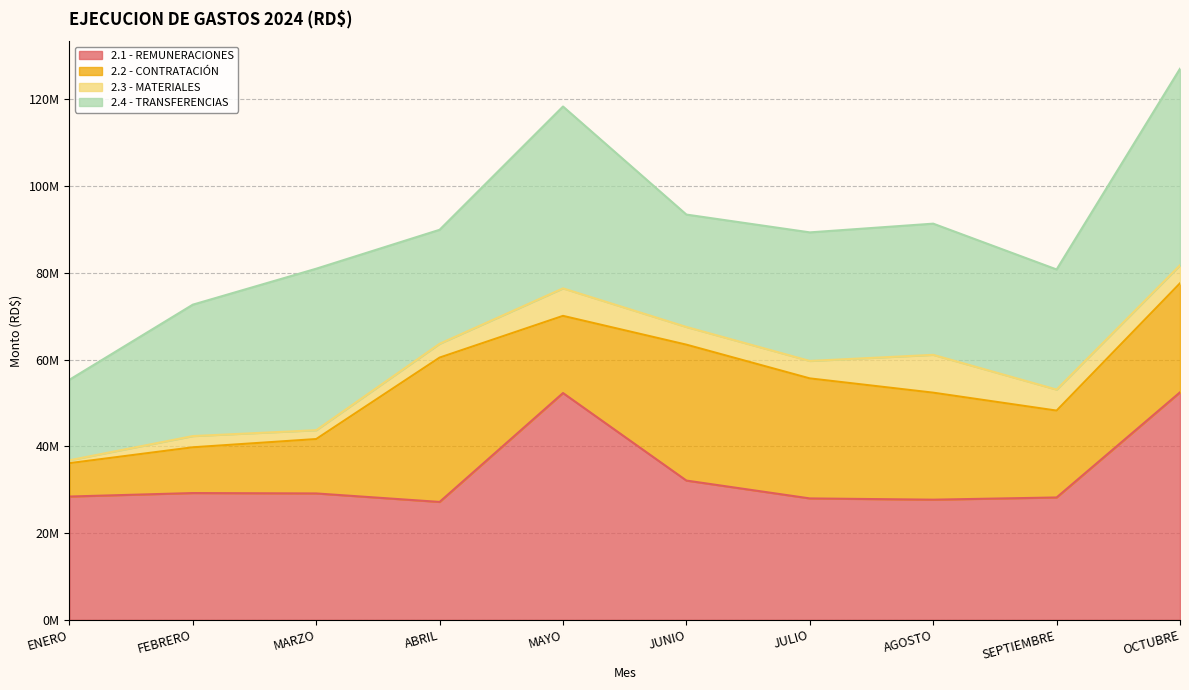

Reading left to right, extract all data points from this chart.

2.1 - REMUNERACIONES: ENERO=28427733.3	FEBRERO=29231875.5	MARZO=29143117.3	ABRIL=27184472.2	MAYO=52295774.3	JUNIO=32110690.5	JULIO=27994019.8	AGOSTO=27704349.2	SEPTIEMBRE=28215163.9	OCTUBRE=52458297.5
2.2 - CONTRATACIÓN: ENERO=7694458.1	FEBRERO=10551193.1	MARZO=12542616.5	ABRIL=33286787.7	MAYO=17794094.2	JUNIO=31339523.7	JULIO=27679491.2	AGOSTO=24676874.1	SEPTIEMBRE=20031203.4	OCTUBRE=25141859.4
2.3 - MATERIALES: ENERO=668000.0	FEBRERO=2588750.8	MARZO=2039424.4	ABRIL=3185575.5	MAYO=6342466.3	JUNIO=4082081.7	JULIO=4019412.8	AGOSTO=8724073.4	SEPTIEMBRE=4846851.7	OCTUBRE=4157594.6
2.4 - TRANSFERENCIAS: ENERO=18560874.2	FEBRERO=30303001.6	MARZO=37239302.4	ABRIL=26284546.9	MAYO=41936894.5	JUNIO=25915797.6	JULIO=29650488.6	AGOSTO=30249463.6	SEPTIEMBRE=27698188.6	OCTUBRE=45320657.3